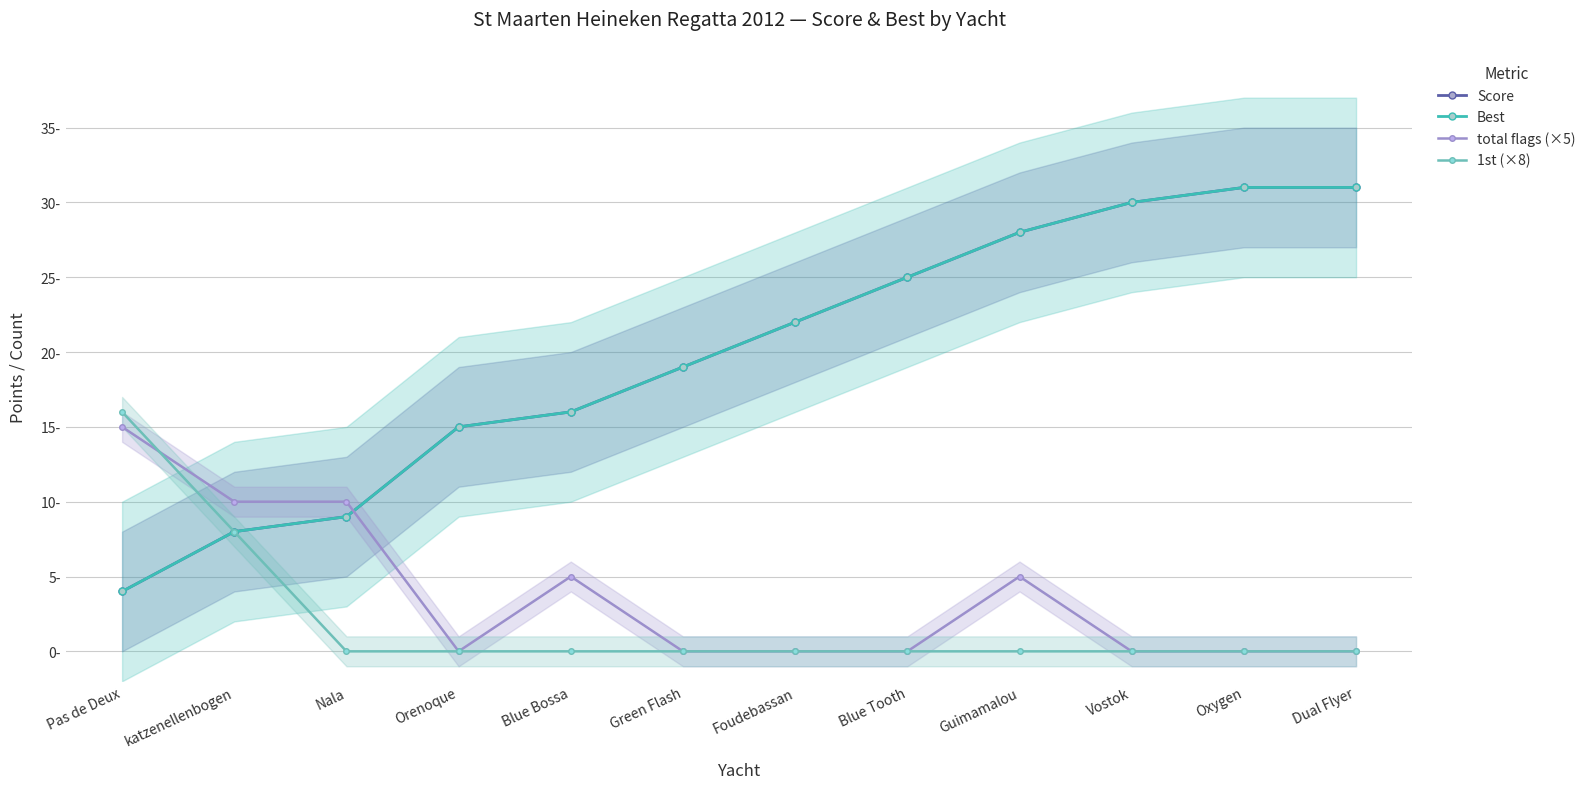

Between which two adjacent categories do total flags (×5) and Score first intersect?

Nala and Orenoque